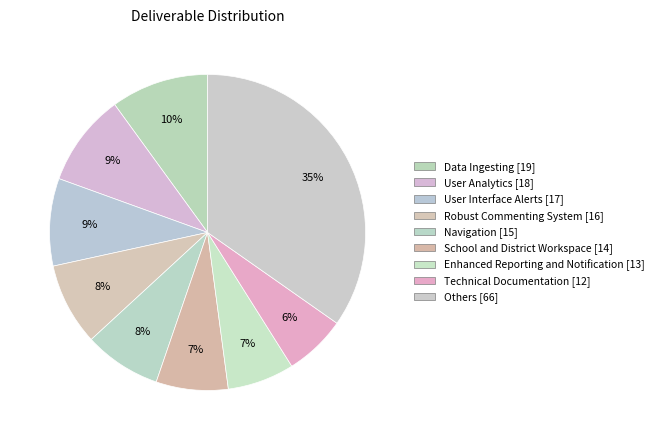

How many segments does this pie chart have?

9